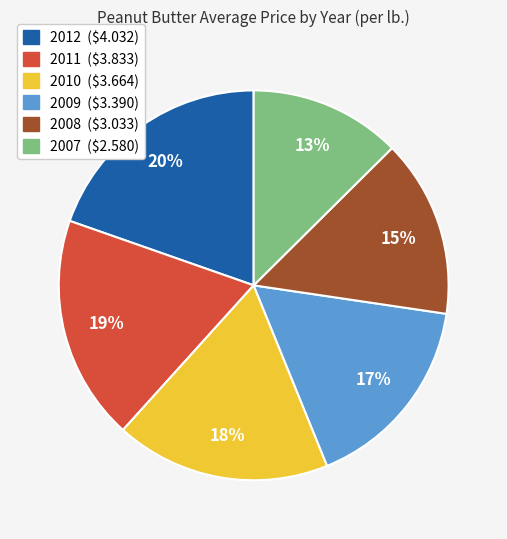

To the nearest percent, what is the difference between the largest and smallest slice percentages?

7%